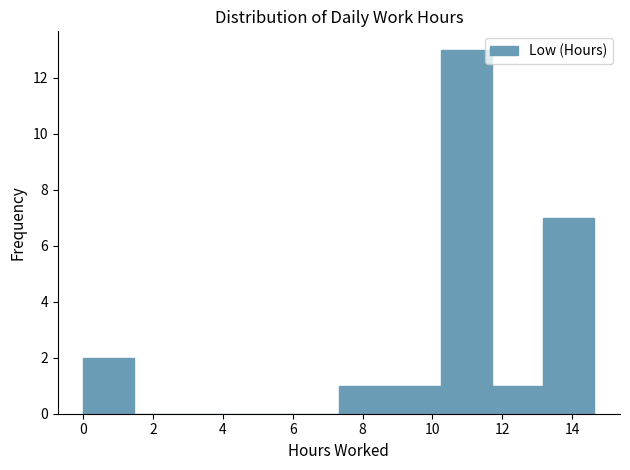

Which range on the x-axis has the tallest bar?

10.2 to 11.8